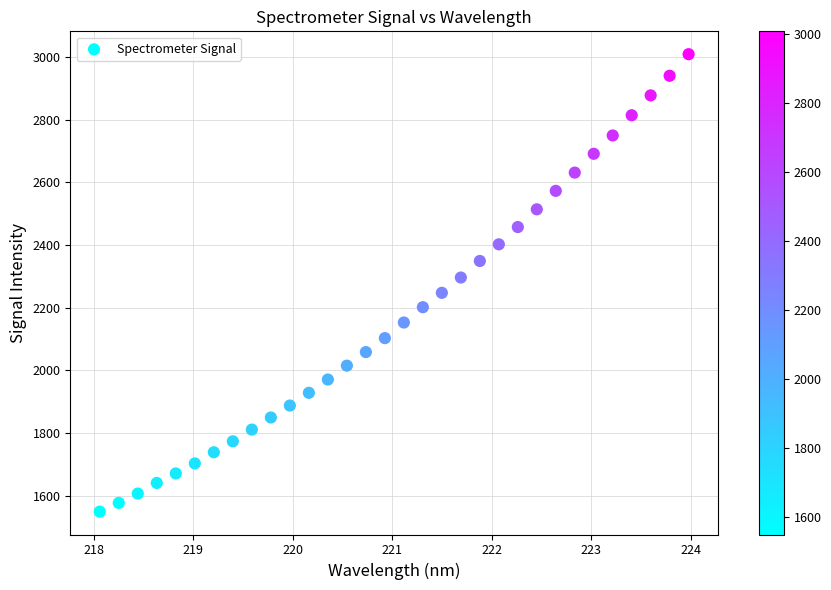

What is the range of X values (max minus min)?

5.9